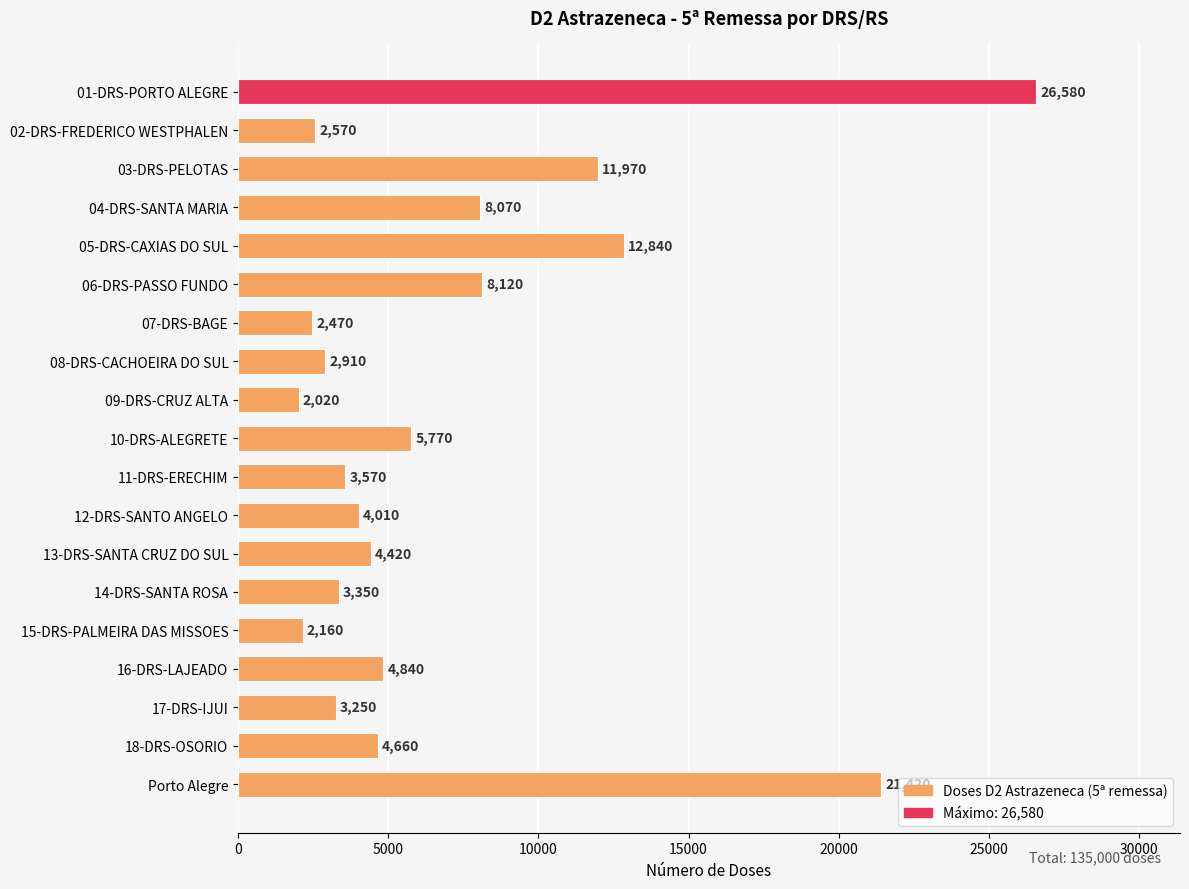

Where is the data nearest to the value 14300?

05-DRS-CAXIAS DO SUL